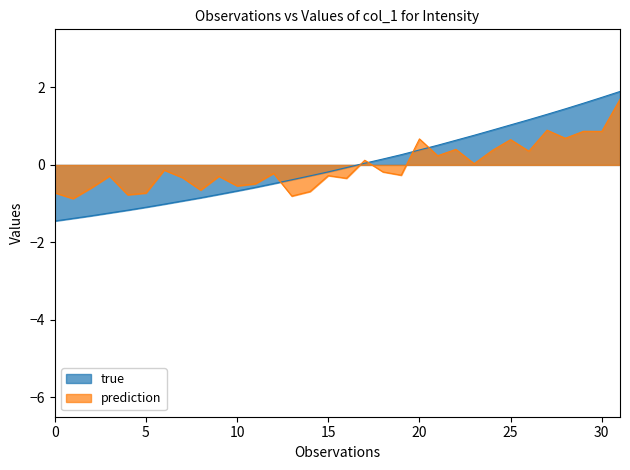

True or false: the data has more than 2 interior local peaks.

False